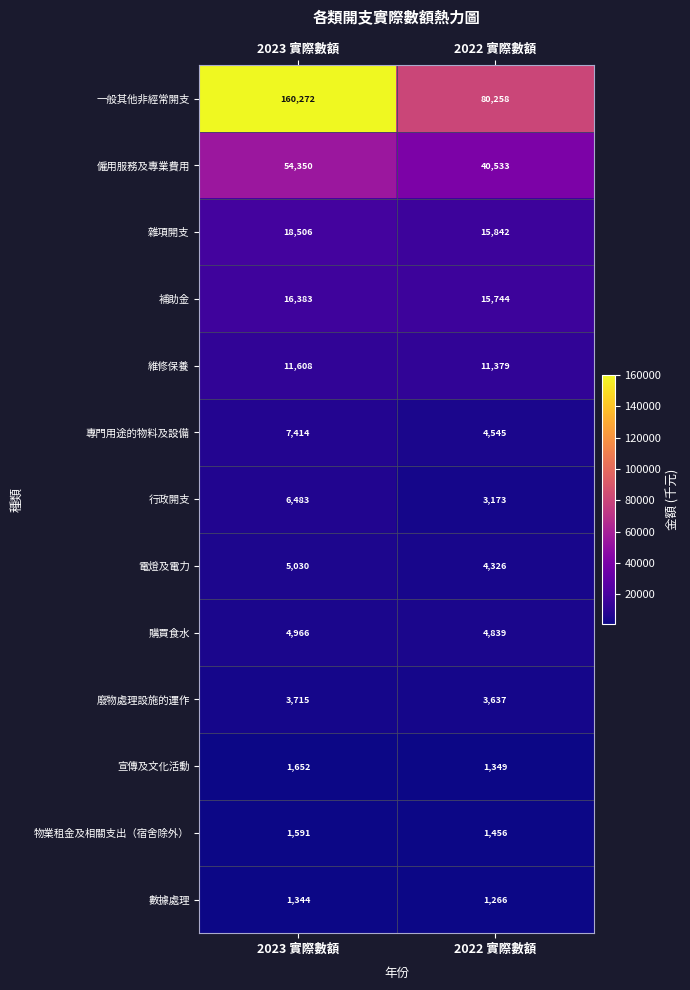

Which series has the widest spread of values?

一般其他非經常開支